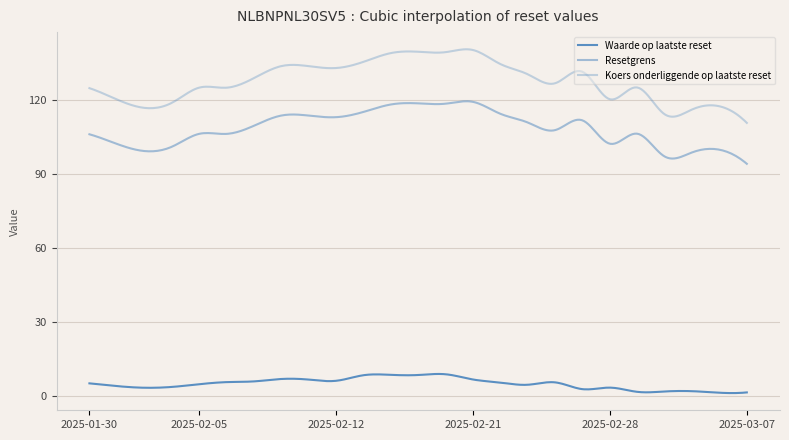

How many lines are shown in the chart?

3